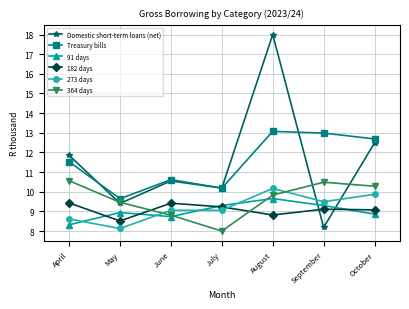

What is the average value of the Treasury bills series?

11.5